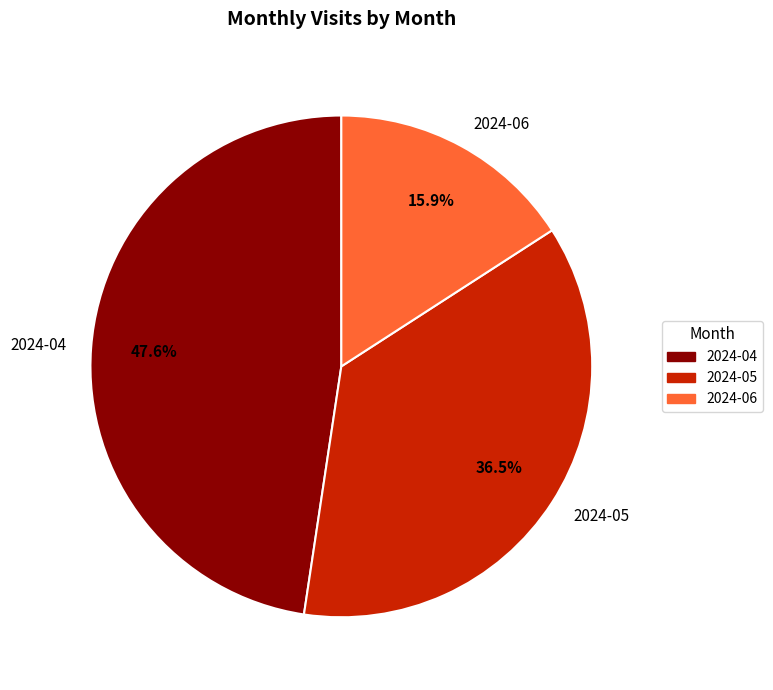

Is there any slice that represents more than half of the pie?

No